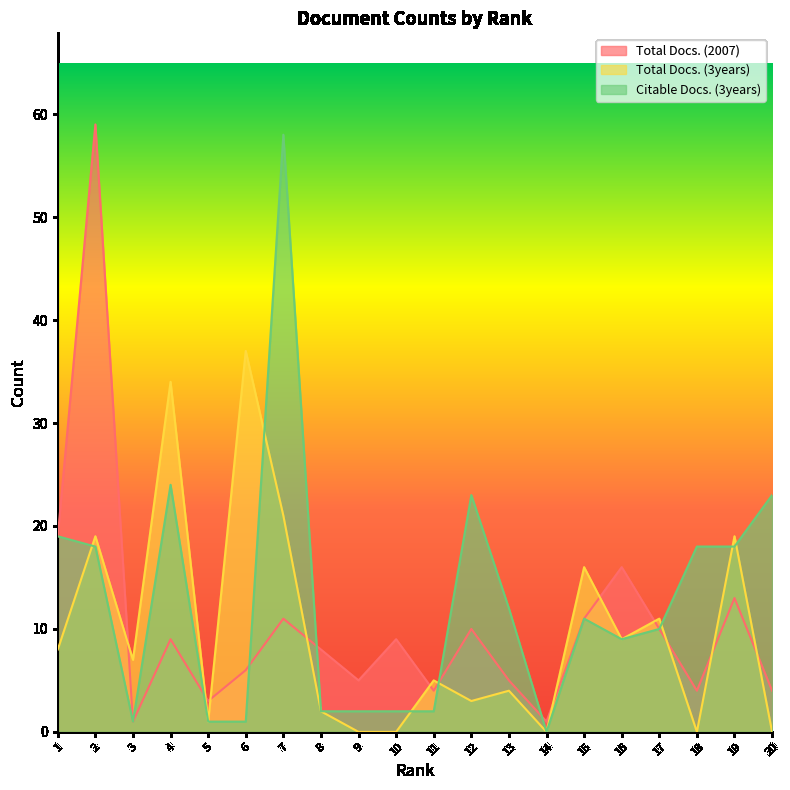

What is the sum of all Total Docs. (3years) values?

196